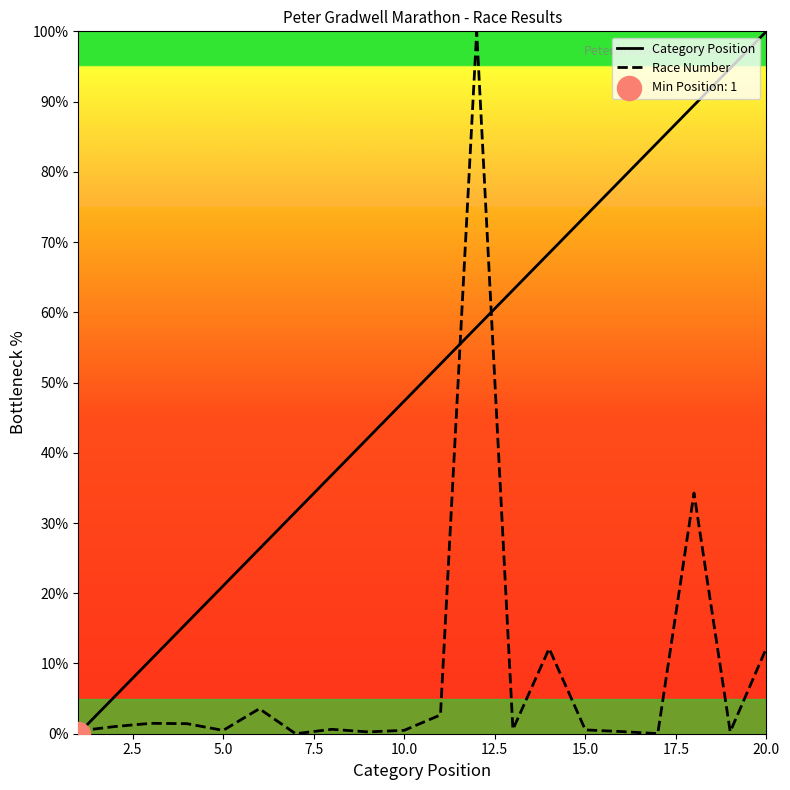

At how many categories does at least one series exceed 76?

6